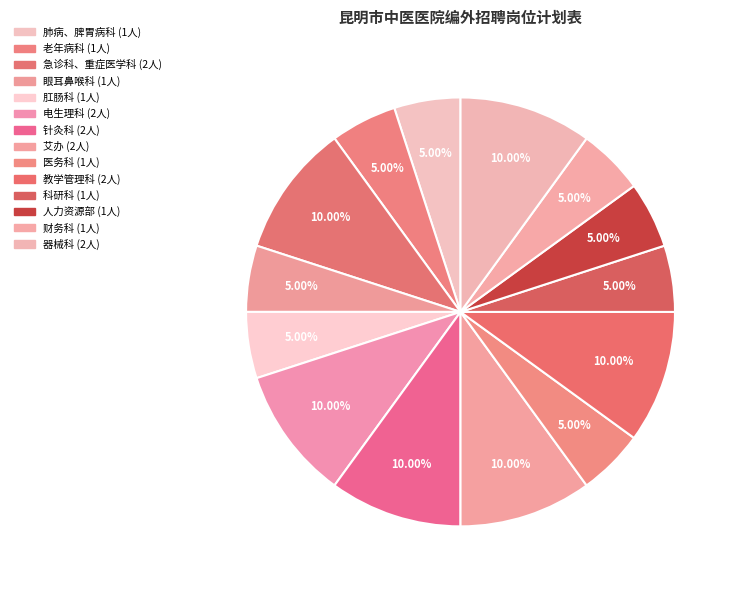

How many segments does this pie chart have?

14